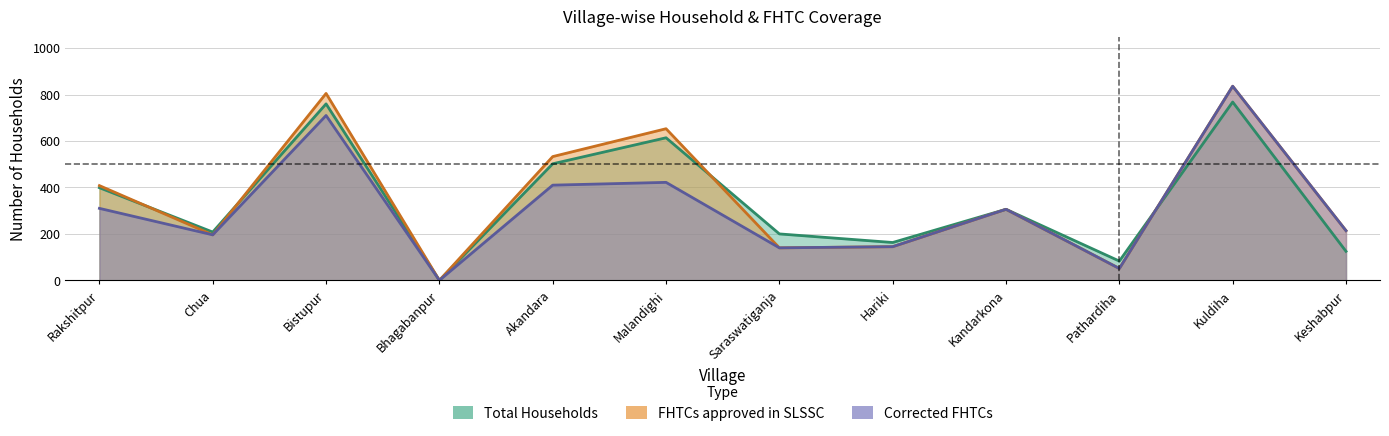

Where is FHTCs approved in SLSSC nearest to the value 418?

Rakshitpur